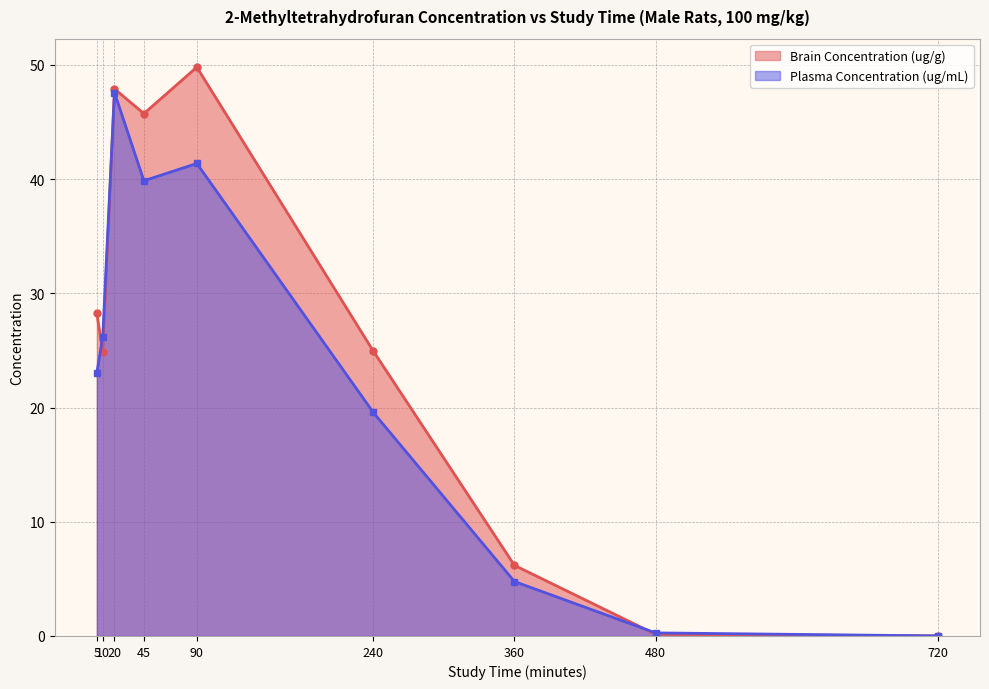

How many lines are shown in the chart?

2